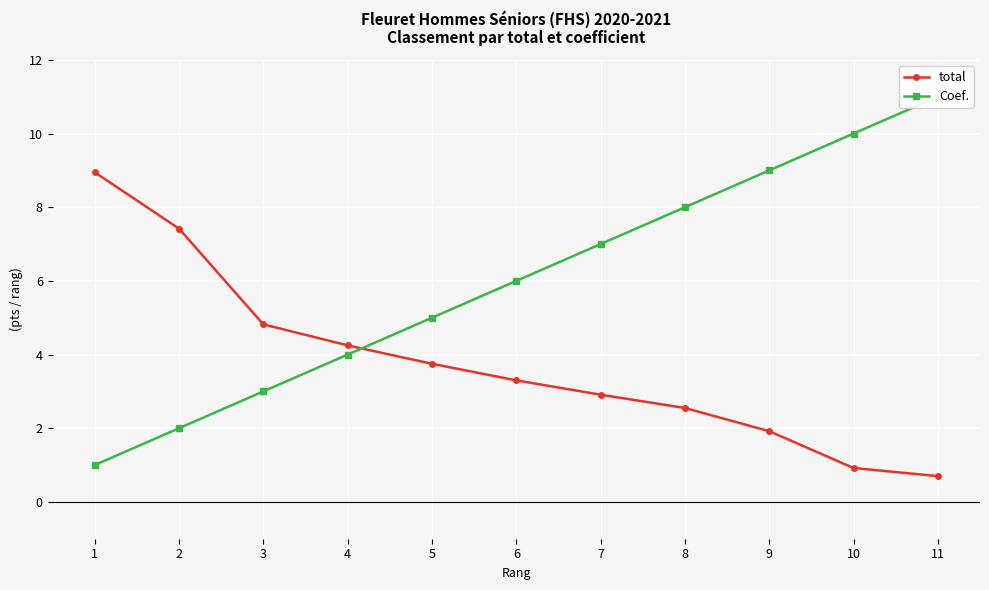

What is the maximum value for total?

8.9